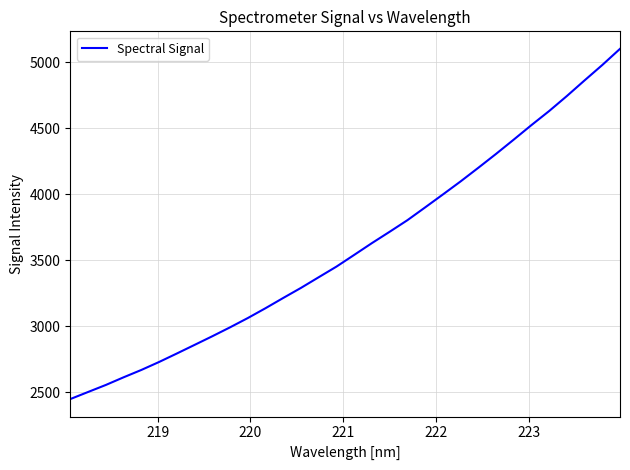

What is the difference between the maximum and minimum values?

2654.0